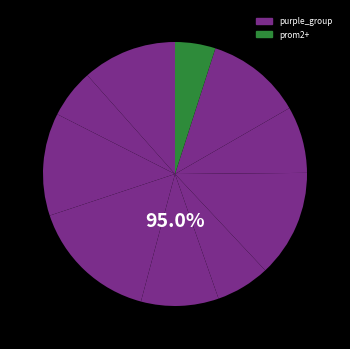

Is there any slice that represents more than half of the pie?

No